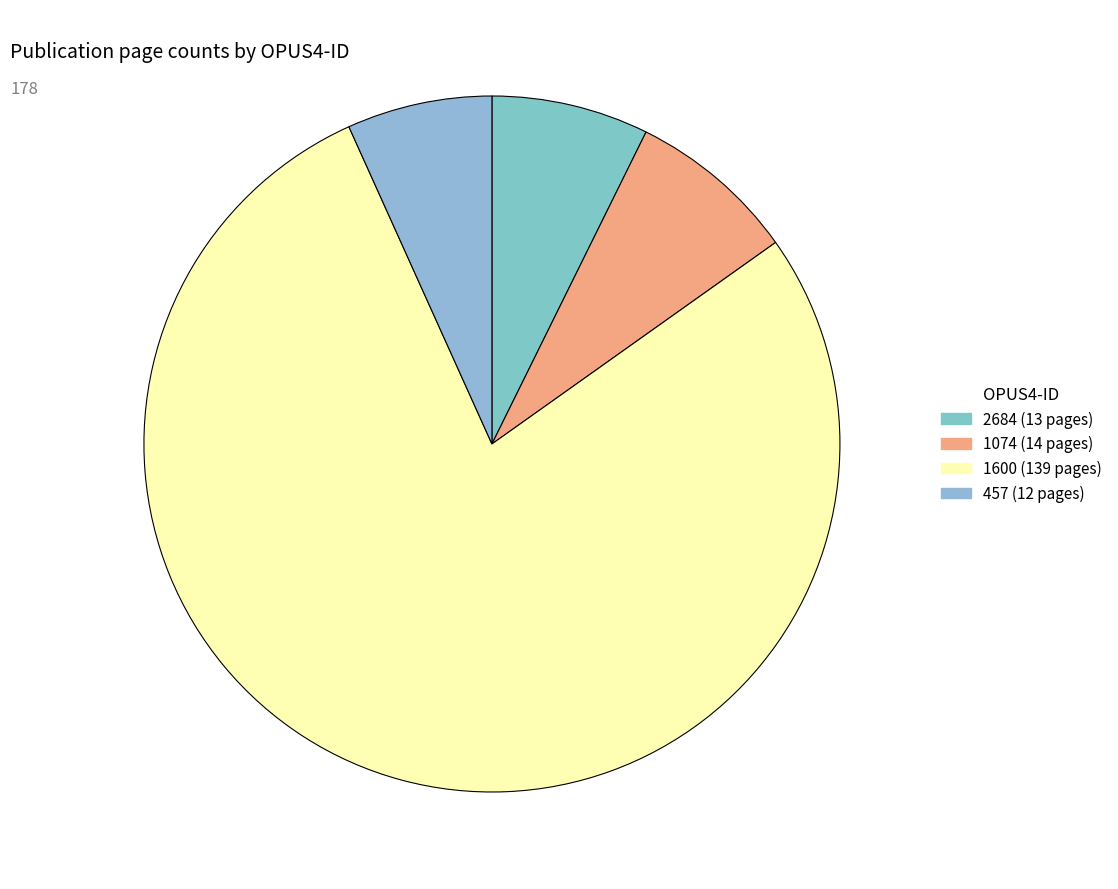

Count the number of slices in the pie.

4